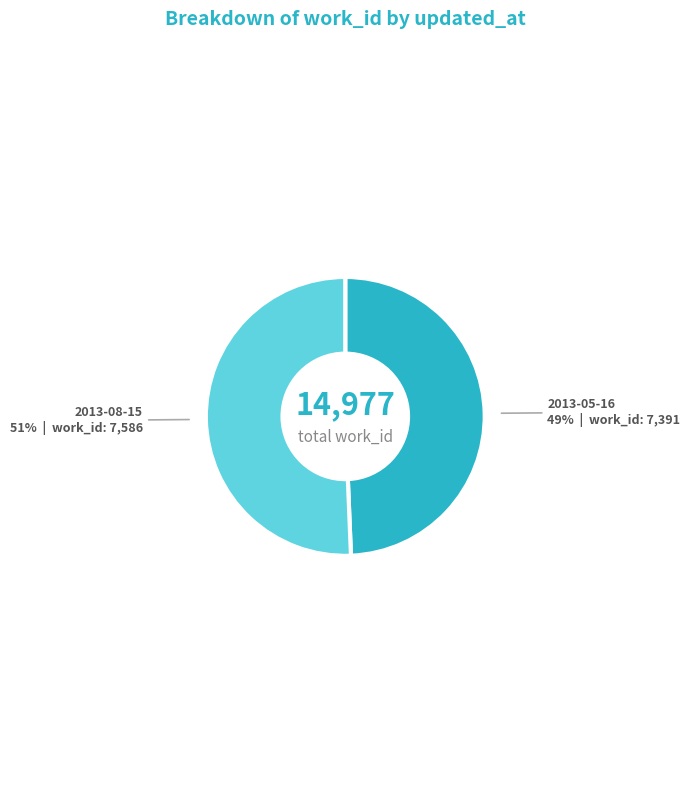

Which has a higher value, 2013-05-16 or 2013-08-15?

2013-08-15